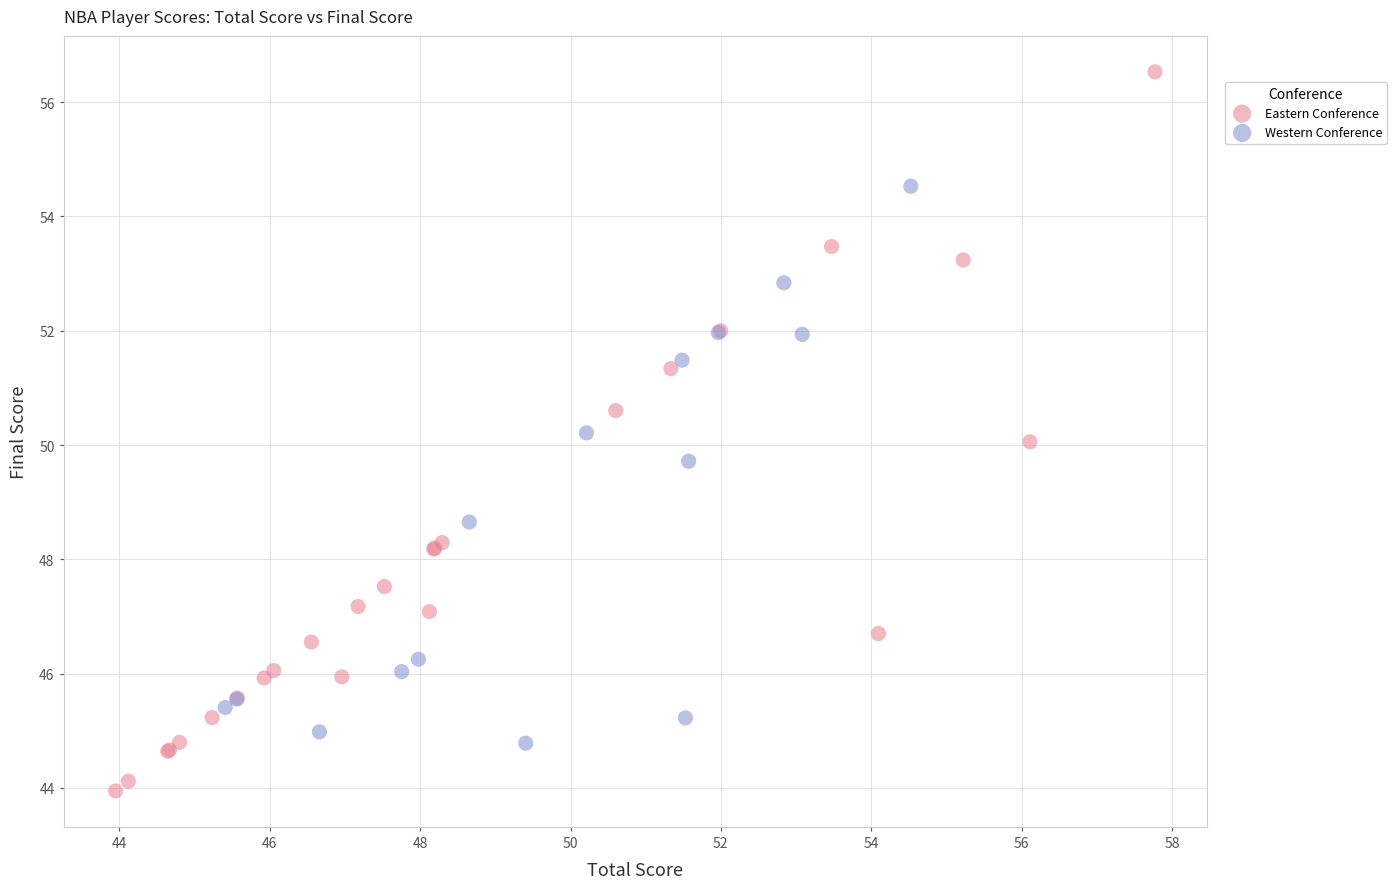

Which series reaches the maximum Y coordinate?

Eastern Conference